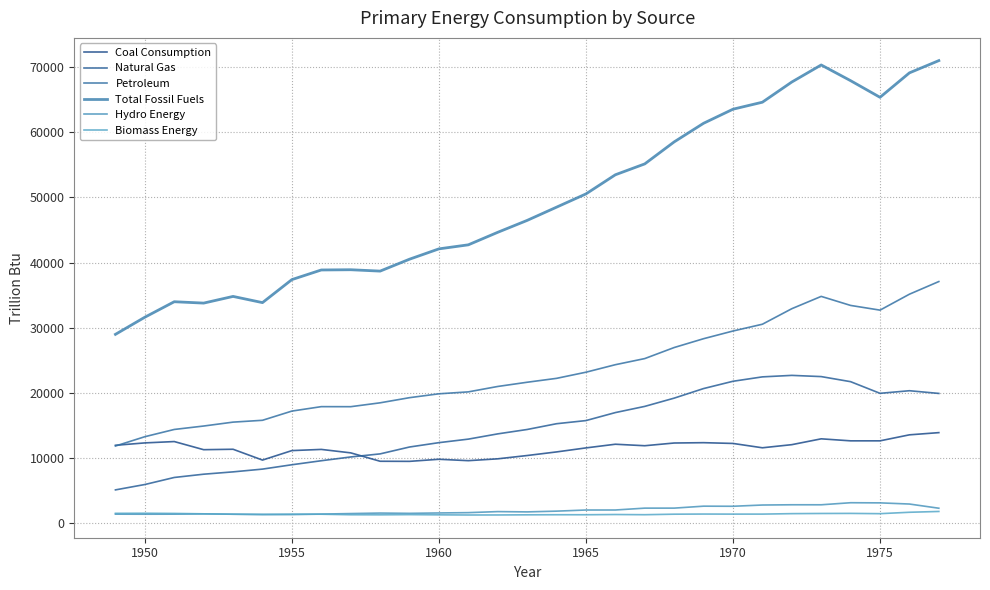

Which series has the widest spread of values?

Total Fossil Fuels